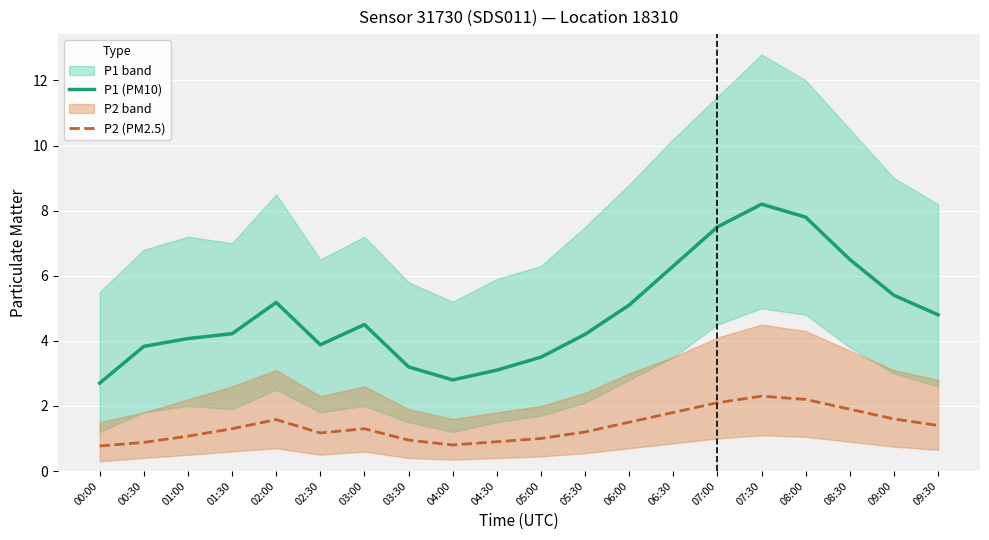

What is the label of the 1st point from the right?

09:30